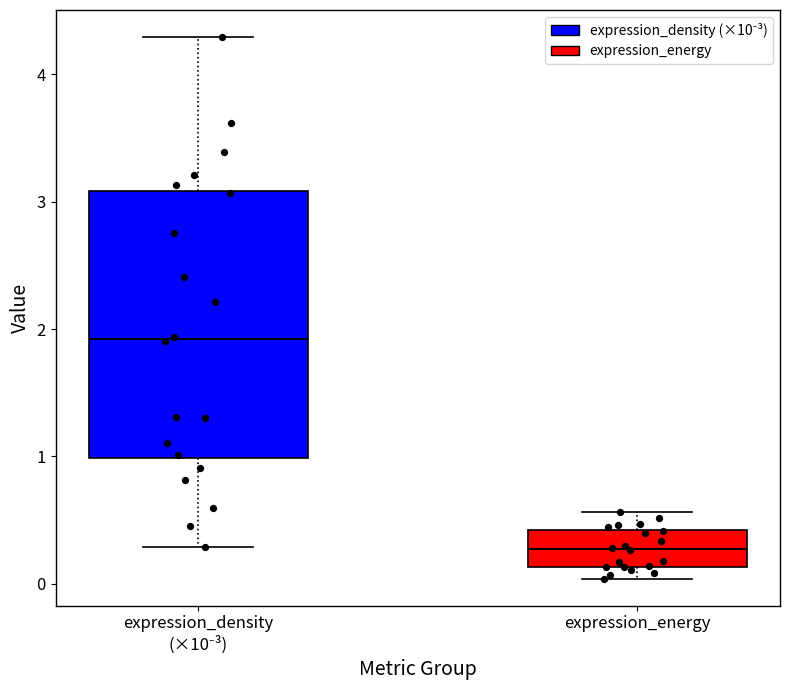

Reading left to right, transcribe this box plot: for each box, give where its median line is, the range the box spans, and where its two whiskers end, as read against the y-axis. The values are not printed on the chart, so give them approximately, as read against the axis.

expression_density (×10⁻³): median 1.9, box 1.0 to 3.1, whiskers 0.3 to 4.3
expression_energy: median 0.3, box 0.1 to 0.4, whiskers 0.0 to 0.6